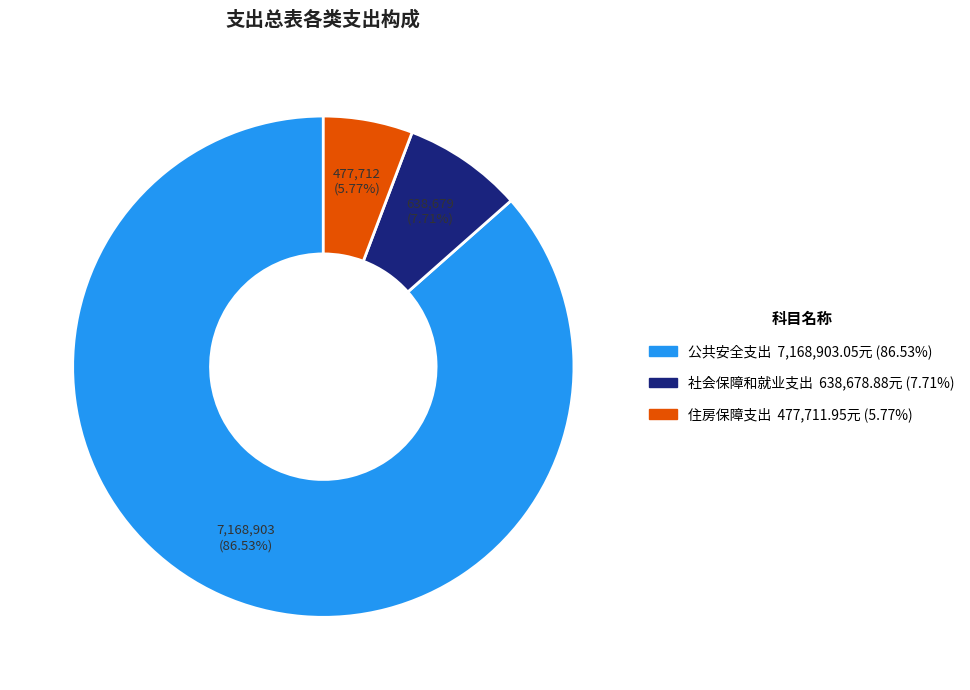

Count the number of slices in the pie.

3